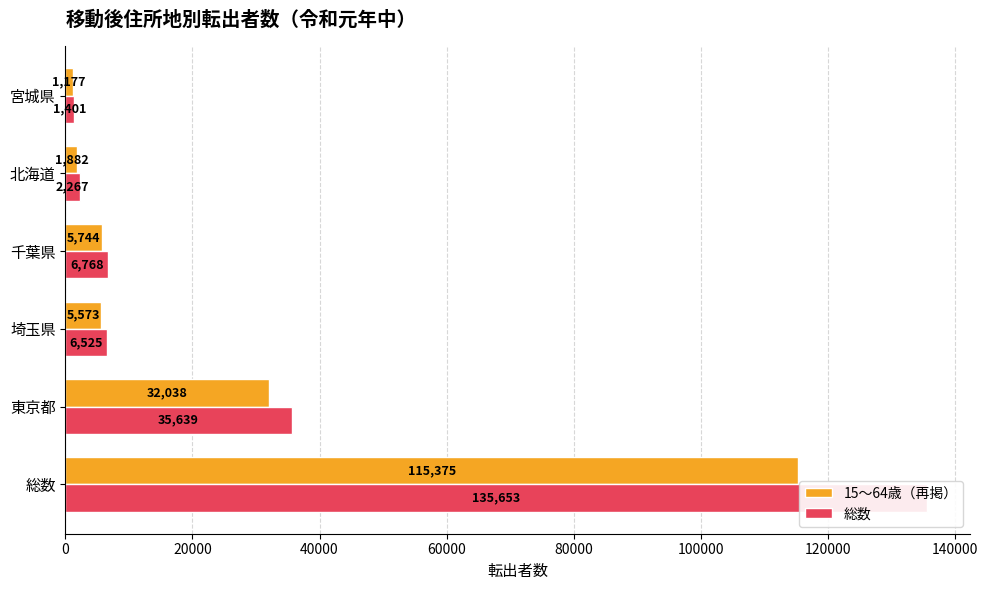

What is the sum of the 総数 values at 東京都 and 埼玉県?

42164